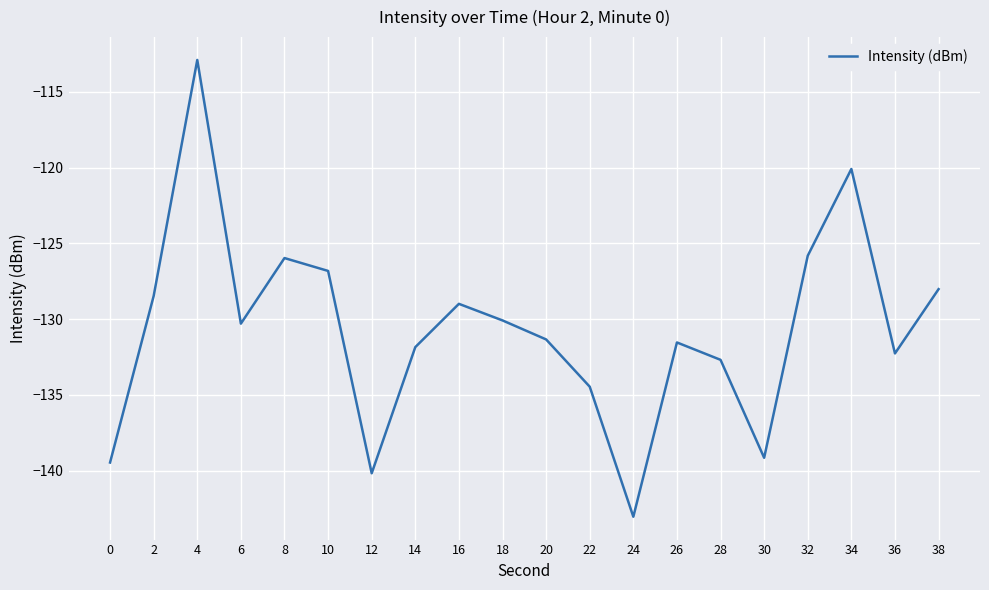

Does the chart display data point markers on the line(s)?

No